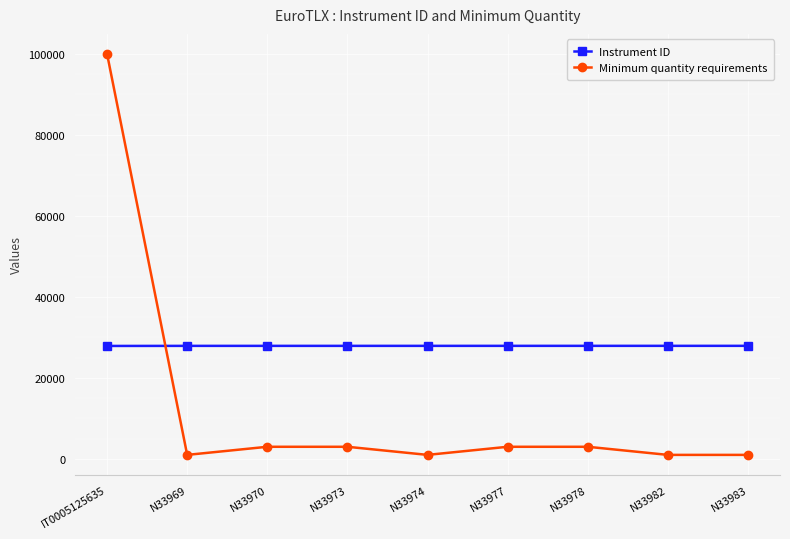

What are all the series names shown in the legend?

Instrument ID, Minimum quantity requirements